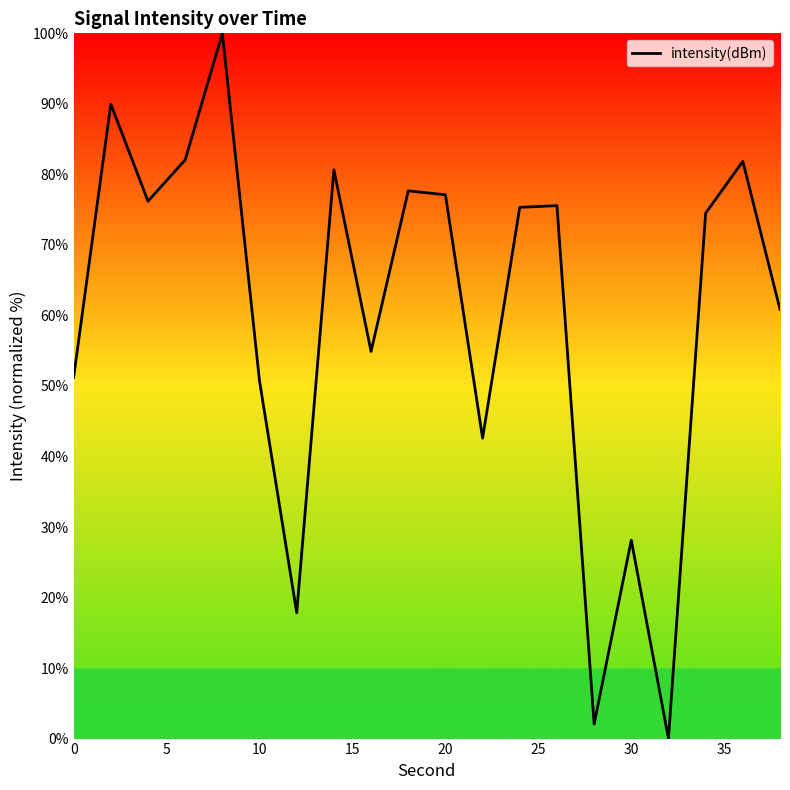

What is the difference between the maximum and minimum values?

100.0